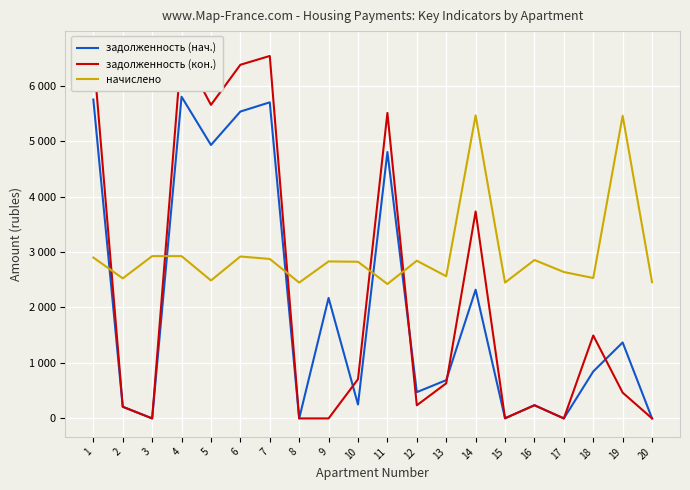

What is the sum of all начислено values?

59338.8